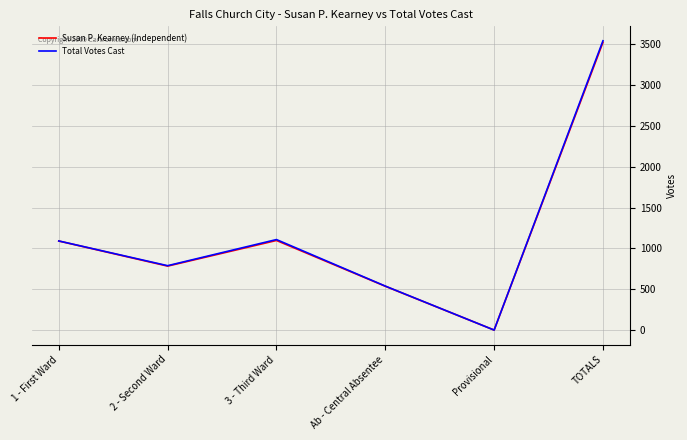

True or false: Total Votes Cast has more than 0 points higher than both neighbors.

True